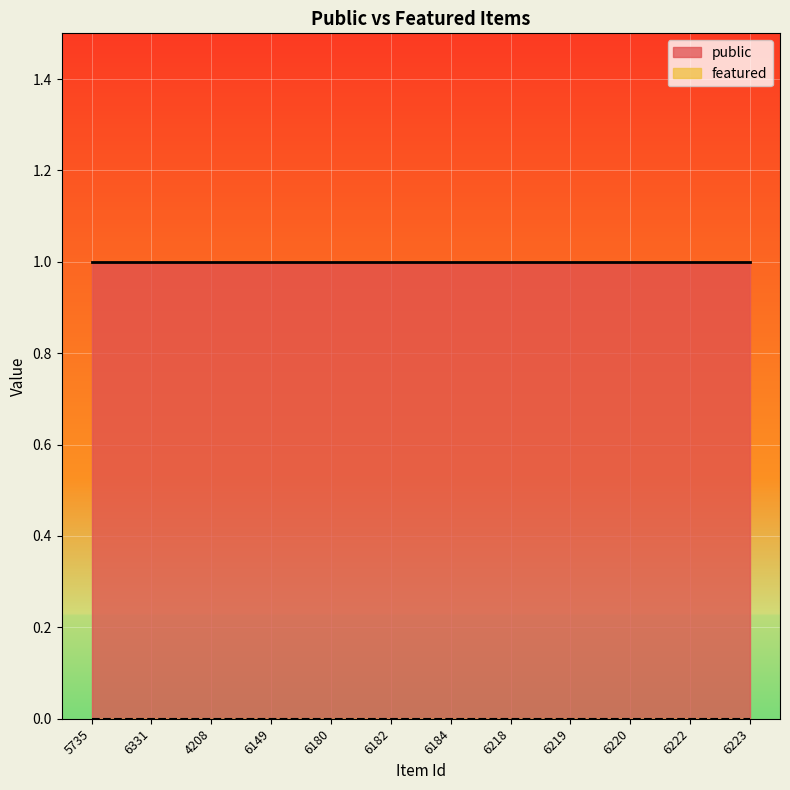

True or false: public and featured intersect in this chart.

False